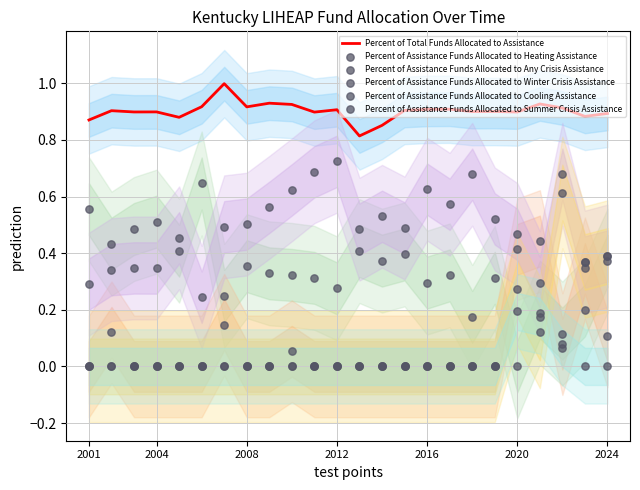

Which series has the widest spread of Y values?

Percent of Assistance Funds Allocated to Heating Assistance